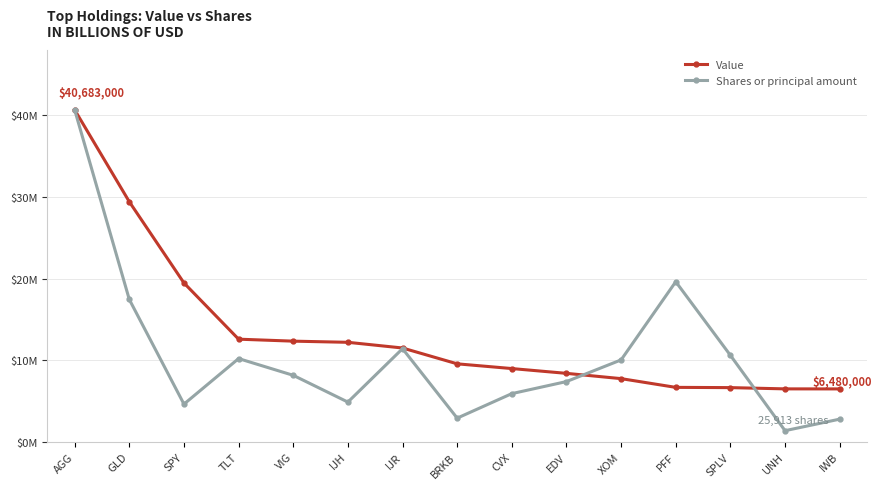

What is the label of the 8th point from the right?

BRKB